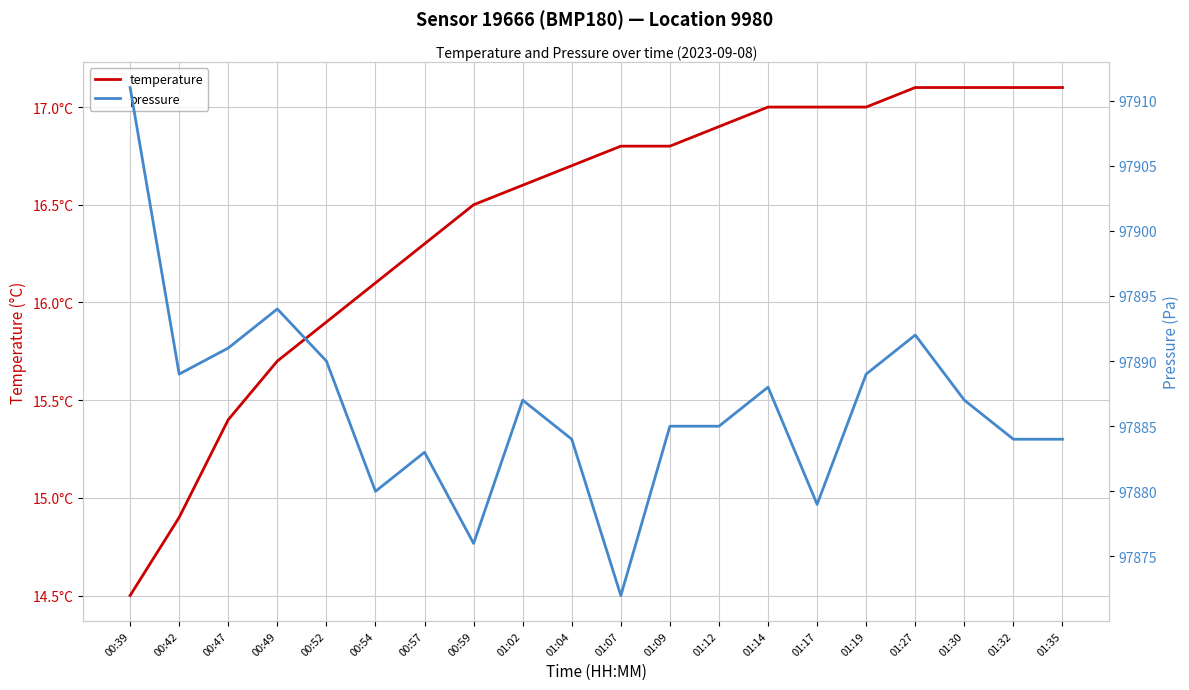

How many data points does each series have?

20